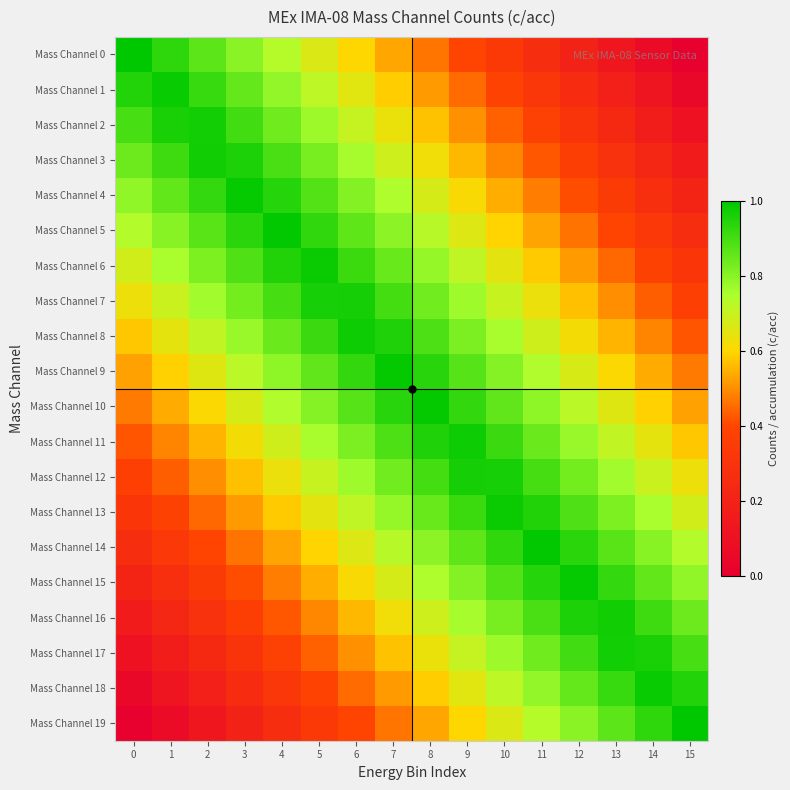

Reading left to right, list all the values displayed in this chart.

Mass Channel 0: 0=1.0	1=0.9	2=0.9	3=0.8	4=0.7	5=0.7	6=0.6	7=0.5	8=0.5	9=0.4	10=0.3	11=0.3	12=0.2	13=0.1	14=0.1	15=0.0
Mass Channel 1: 0=0.9	1=1.0	2=0.9	3=0.9	4=0.8	5=0.7	6=0.7	7=0.6	8=0.5	9=0.5	10=0.4	11=0.3	12=0.3	13=0.2	14=0.1	15=0.1
Mass Channel 2: 0=0.9	1=1.0	2=1.0	3=0.9	4=0.8	5=0.8	6=0.7	7=0.6	8=0.6	9=0.5	10=0.4	11=0.4	12=0.3	13=0.2	14=0.2	15=0.1
Mass Channel 3: 0=0.8	1=0.9	2=1.0	3=1.0	4=0.9	5=0.8	6=0.8	7=0.7	8=0.6	9=0.6	10=0.5	11=0.4	12=0.4	13=0.3	14=0.2	15=0.2
Mass Channel 4: 0=0.8	1=0.9	2=0.9	3=1.0	4=0.9	5=0.9	6=0.8	7=0.7	8=0.7	9=0.6	10=0.5	11=0.5	12=0.4	13=0.3	14=0.3	15=0.2
Mass Channel 5: 0=0.7	1=0.8	2=0.9	3=0.9	4=1.0	5=0.9	6=0.9	7=0.8	8=0.7	9=0.7	10=0.6	11=0.5	12=0.5	13=0.4	14=0.3	15=0.3
Mass Channel 6: 0=0.7	1=0.8	2=0.8	3=0.9	4=1.0	5=1.0	6=0.9	7=0.8	8=0.8	9=0.7	10=0.6	11=0.6	12=0.5	13=0.4	14=0.4	15=0.3
Mass Channel 7: 0=0.6	1=0.7	2=0.8	3=0.8	4=0.9	5=1.0	6=1.0	7=0.9	8=0.8	9=0.8	10=0.7	11=0.6	12=0.6	13=0.5	14=0.4	15=0.4
Mass Channel 8: 0=0.6	1=0.6	2=0.7	3=0.8	4=0.8	5=0.9	6=1.0	7=1.0	8=0.9	9=0.8	10=0.8	11=0.7	12=0.6	13=0.6	14=0.5	15=0.4
Mass Channel 9: 0=0.5	1=0.6	2=0.7	3=0.7	4=0.8	5=0.9	6=0.9	7=1.0	8=0.9	9=0.9	10=0.8	11=0.7	12=0.7	13=0.6	14=0.5	15=0.5
Mass Channel 10: 0=0.5	1=0.5	2=0.6	3=0.7	4=0.7	5=0.8	6=0.9	7=0.9	8=1.0	9=0.9	10=0.9	11=0.8	12=0.7	13=0.7	14=0.6	15=0.5
Mass Channel 11: 0=0.4	1=0.5	2=0.6	3=0.6	4=0.7	5=0.8	6=0.8	7=0.9	8=1.0	9=1.0	10=0.9	11=0.8	12=0.8	13=0.7	14=0.6	15=0.6
Mass Channel 12: 0=0.4	1=0.4	2=0.5	3=0.6	4=0.6	5=0.7	6=0.8	7=0.8	8=0.9	9=1.0	10=1.0	11=0.9	12=0.8	13=0.8	14=0.7	15=0.6
Mass Channel 13: 0=0.3	1=0.4	2=0.4	3=0.5	4=0.6	5=0.6	6=0.7	7=0.8	8=0.8	9=0.9	10=1.0	11=1.0	12=0.9	13=0.8	14=0.8	15=0.7
Mass Channel 14: 0=0.3	1=0.3	2=0.4	3=0.5	4=0.5	5=0.6	6=0.7	7=0.7	8=0.8	9=0.9	10=0.9	11=1.0	12=0.9	13=0.9	14=0.8	15=0.7
Mass Channel 15: 0=0.2	1=0.3	2=0.3	3=0.4	4=0.5	5=0.5	6=0.6	7=0.7	8=0.7	9=0.8	10=0.9	11=0.9	12=1.0	13=0.9	14=0.9	15=0.8
Mass Channel 16: 0=0.2	1=0.2	2=0.3	3=0.4	4=0.4	5=0.5	6=0.6	7=0.6	8=0.7	9=0.8	10=0.8	11=0.9	12=1.0	13=1.0	14=0.9	15=0.8
Mass Channel 17: 0=0.1	1=0.2	2=0.2	3=0.3	4=0.4	5=0.4	6=0.5	7=0.6	8=0.6	9=0.7	10=0.8	11=0.8	12=0.9	13=1.0	14=1.0	15=0.9
Mass Channel 18: 0=0.1	1=0.1	2=0.2	3=0.3	4=0.3	5=0.4	6=0.5	7=0.5	8=0.6	9=0.7	10=0.7	11=0.8	12=0.9	13=0.9	14=1.0	15=0.9
Mass Channel 19: 0=0.0	1=0.1	2=0.1	3=0.2	4=0.3	5=0.3	6=0.4	7=0.5	8=0.5	9=0.6	10=0.7	11=0.7	12=0.8	13=0.9	14=0.9	15=1.0